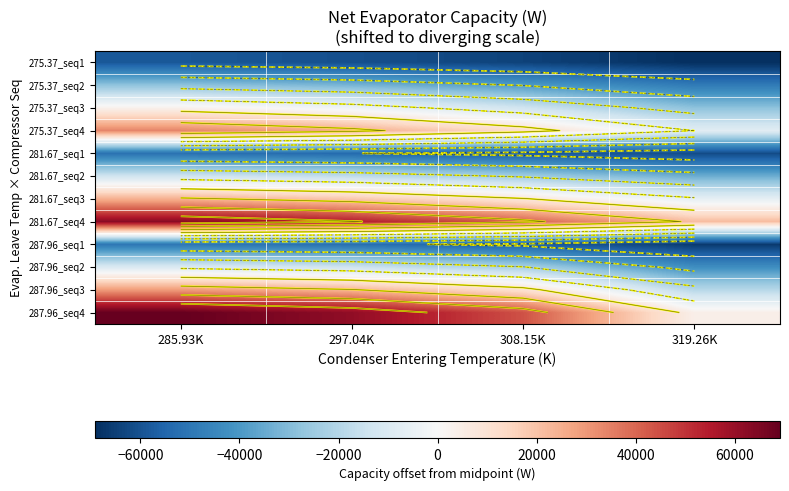

Which category has the highest value across all series?

285.93K